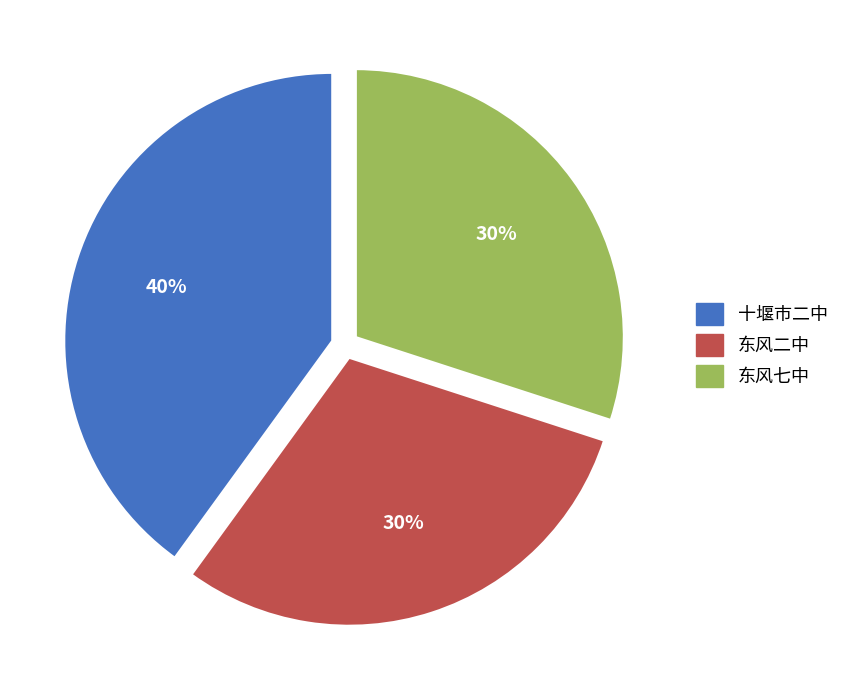

To the nearest percent, what is the combined percentage of 十堰市二中 and 东风二中?

70%